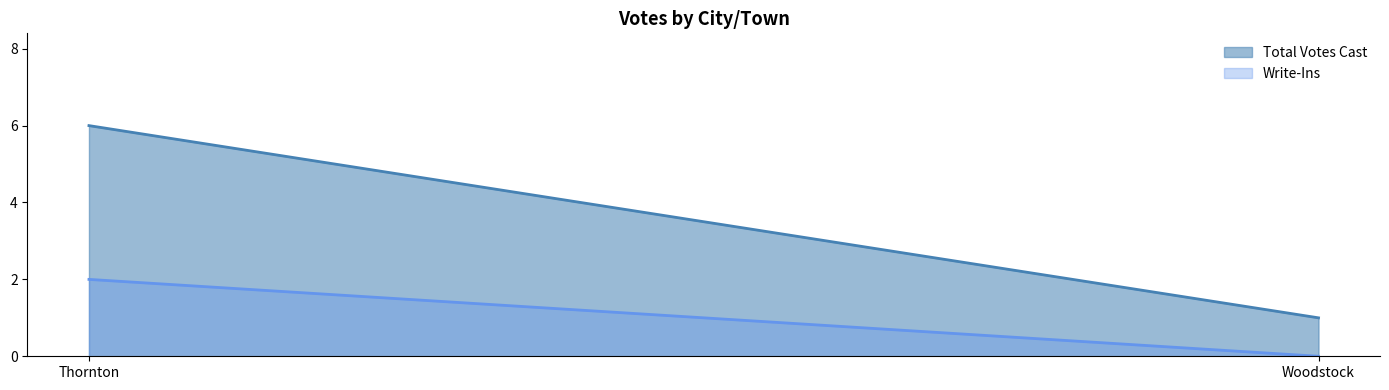

Between Thornton and Woodstock, which series saw the biggest shift?

Total Votes Cast